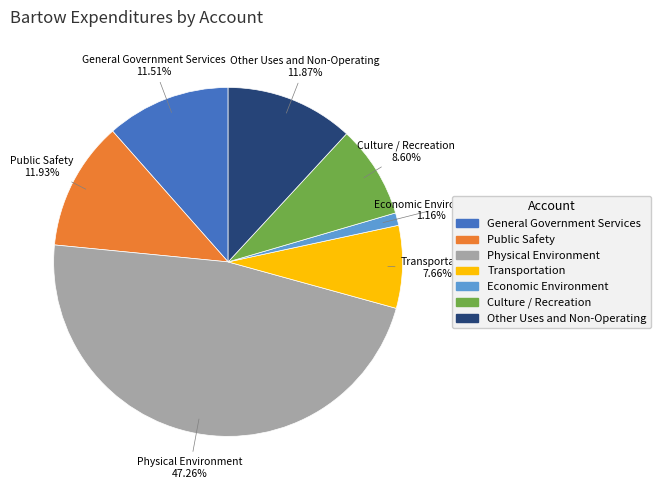

What percentage is NOT represented by Physical Environment?

52.7%